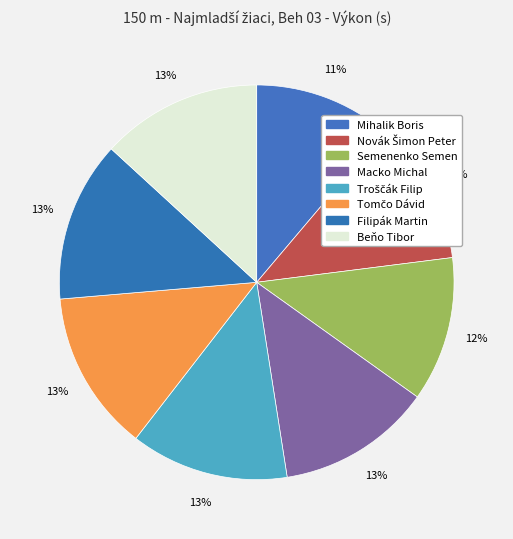

What is the ratio of the value at Filipák Martin to the value at Tomčo Dávid?

1.0